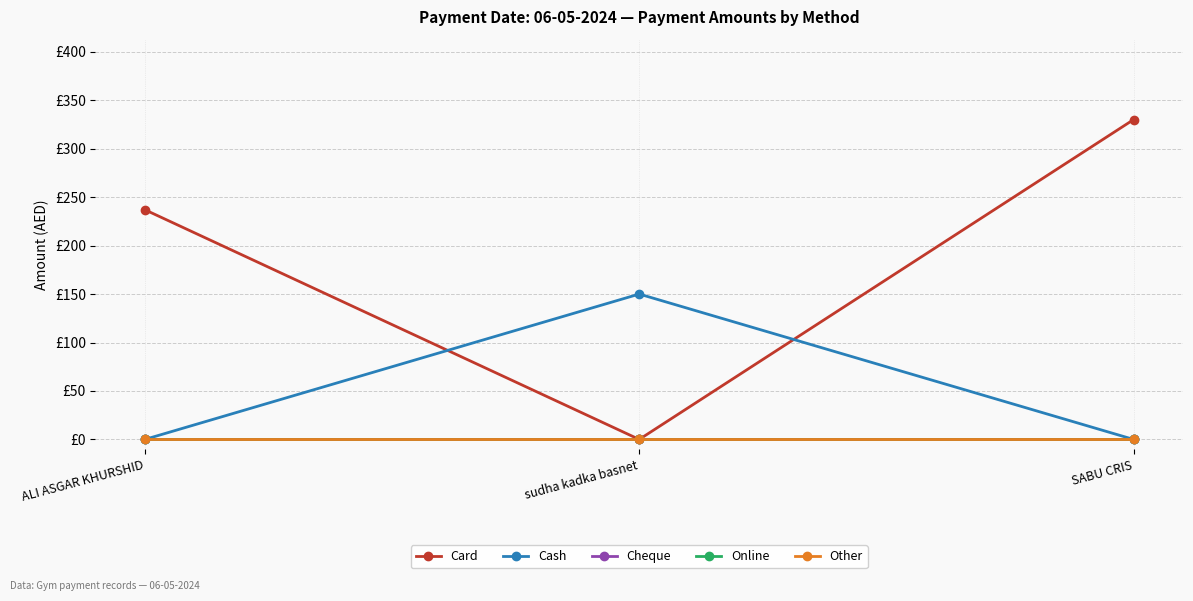

Rank the series by their maximum value, from lowest to highest.

Cheque, Online, Other, Cash, Card